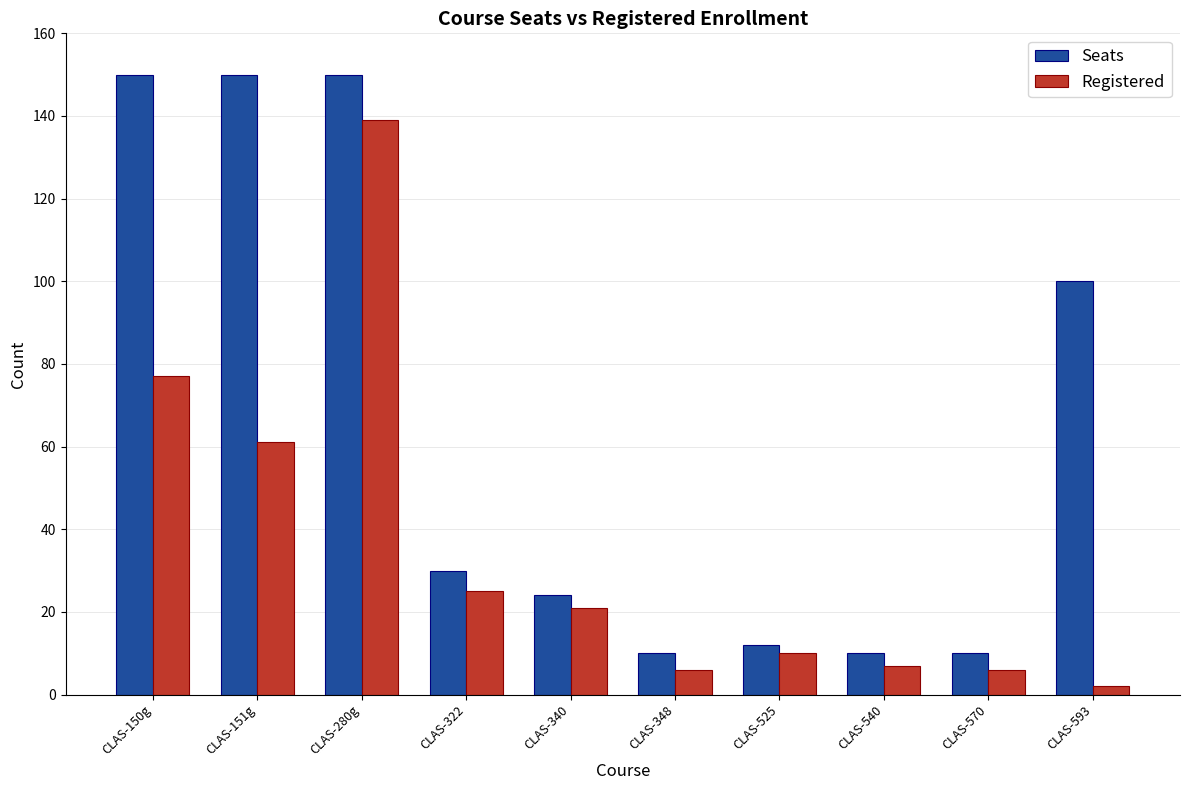

Are the bars grouped side by side (vs. stacked)?

Yes